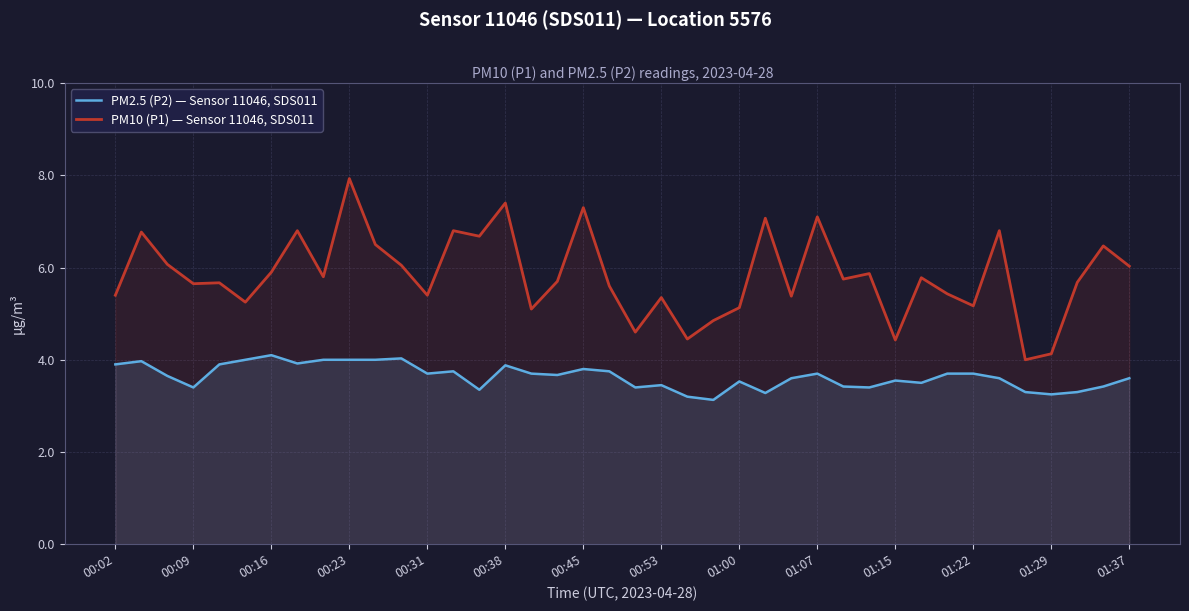

At which label is PM10 (P1) — Sensor 11046, SDS011 closest to 5?

16